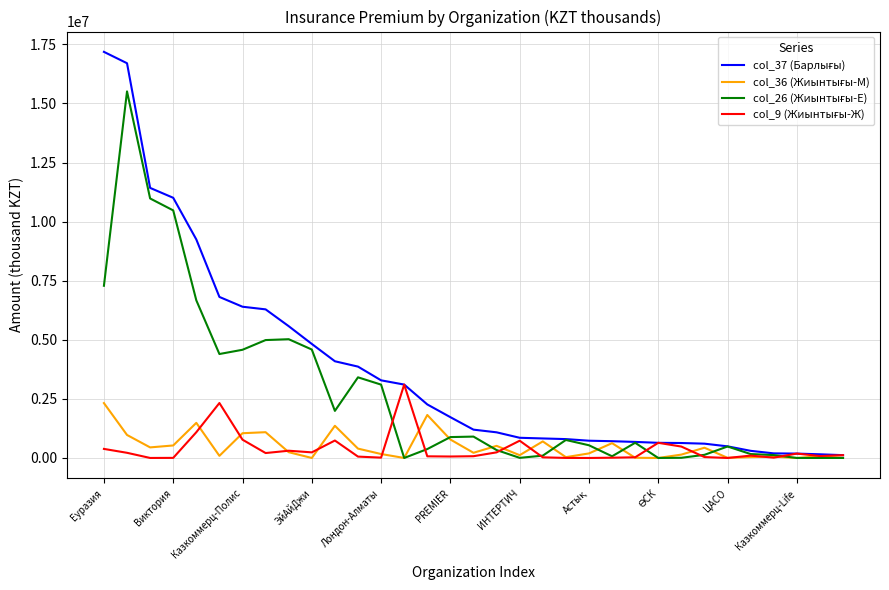

What is the maximum value shown in the chart?

17182257